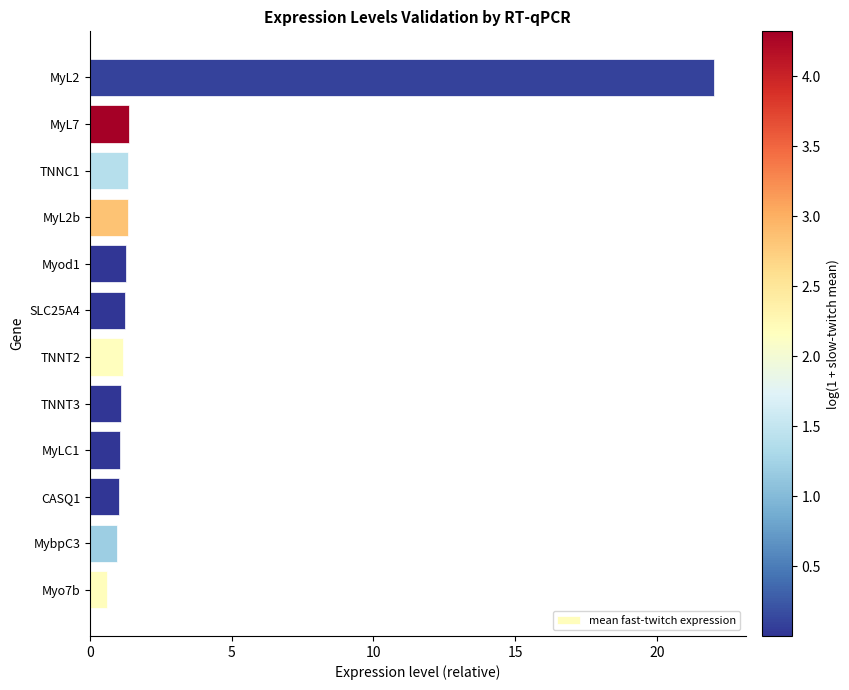

What is the difference between the second highest and minimum values?

0.8